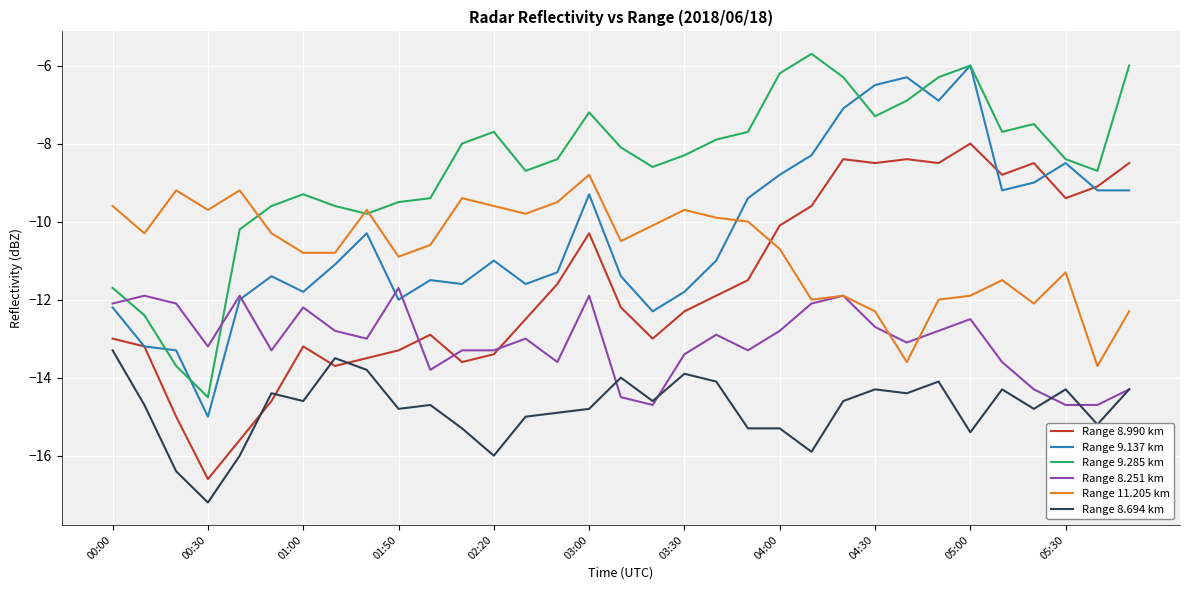

What is the greatest value displayed?

-5.7